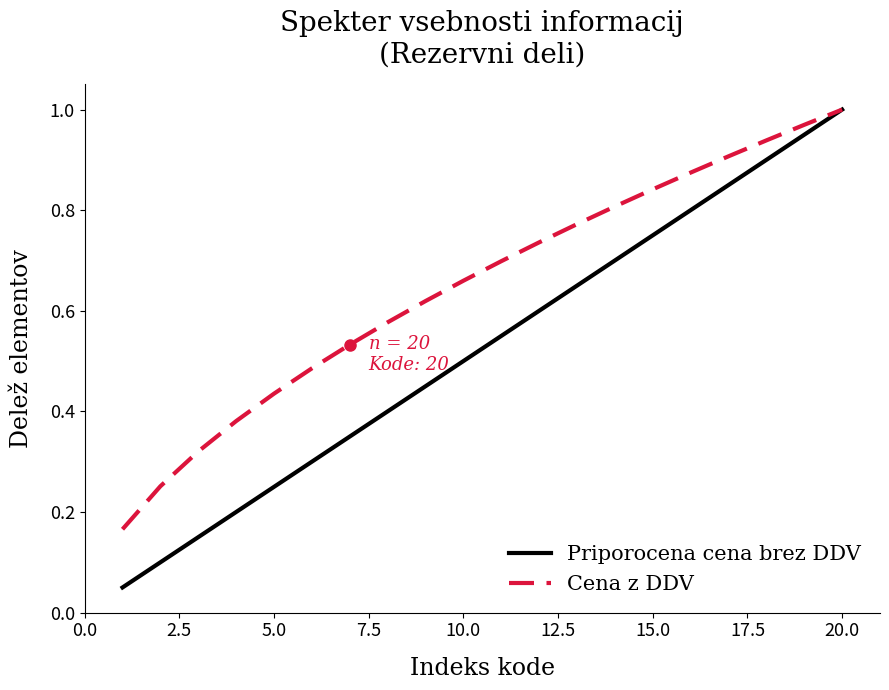

Rank the series by their average value, from highest to lowest.

Cena z DDV, Priporocena cena brez DDV